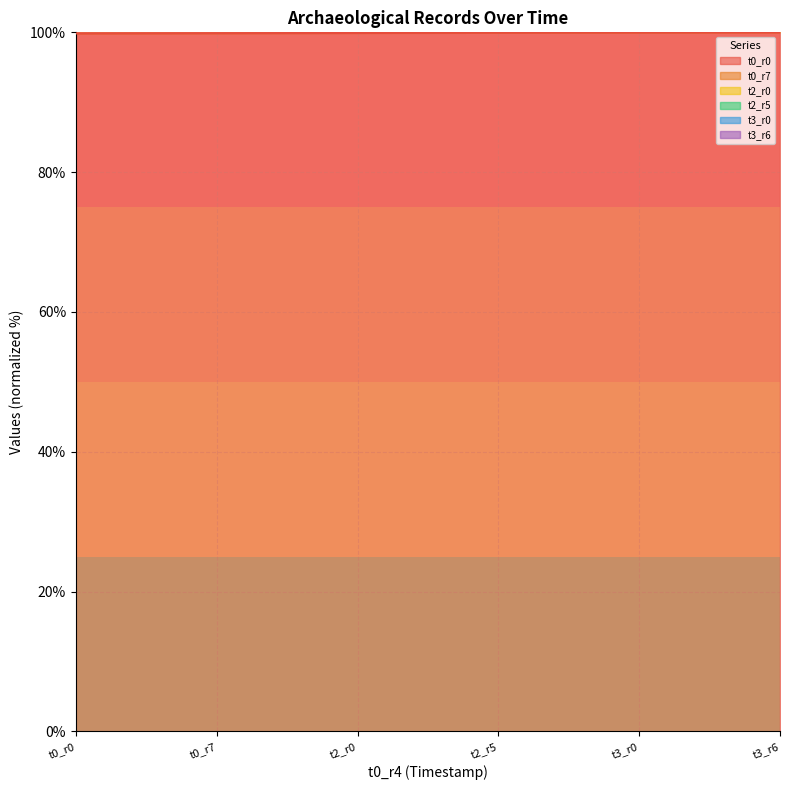

The value of t0_r0 at t3_r0 is 100.0. True or false?

True